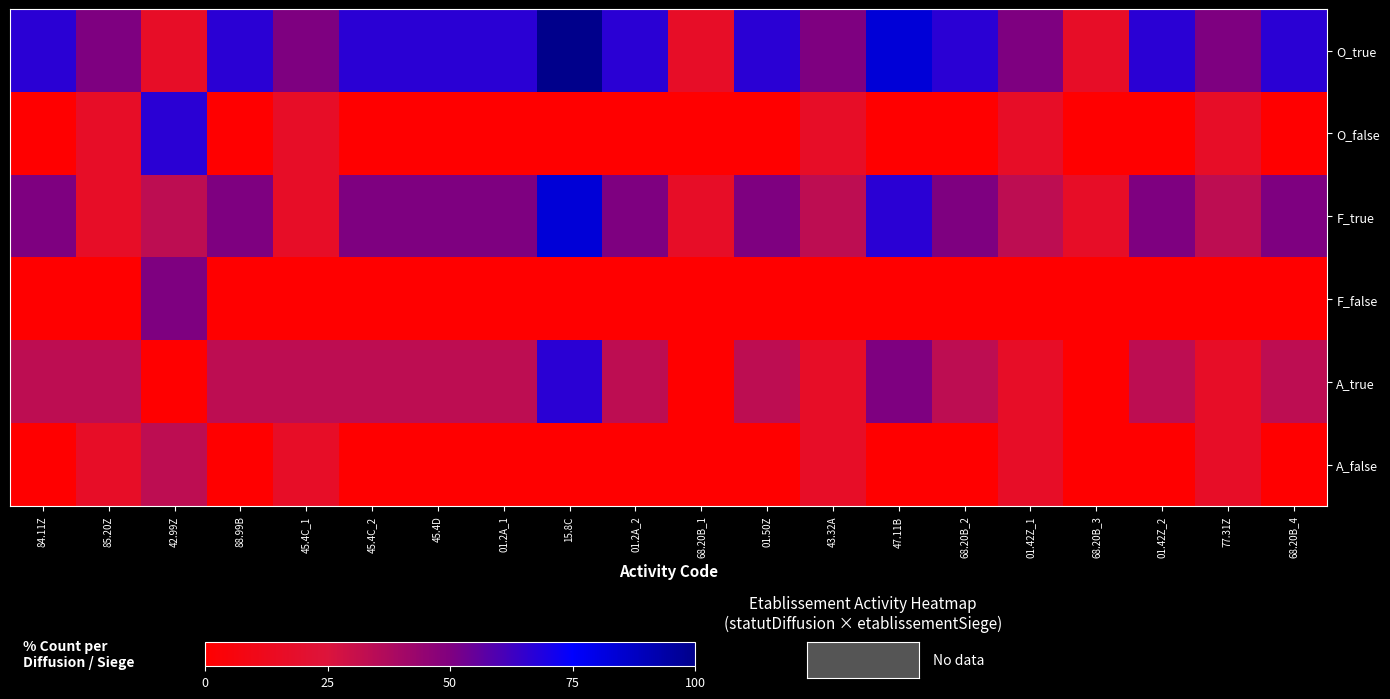

Reading right to left, list all the values displayed in this chart.

O_true: 68.20B_4=66.7	77.31Z=50.0	01.42Z_2=66.7	68.20B_3=16.7	01.42Z_1=50.0	68.20B_2=66.7	47.11B=83.3	43.32A=50.0	01.50Z=66.7	68.20B_1=16.7	01.2A_2=66.7	15.8C=100.0	01.2A_1=66.7	45.4D=66.7	45.4C_2=66.7	45.4C_1=50.0	88.99B=66.7	42.99Z=16.7	85.20Z=50.0	84.11Z=66.7
O_false: 68.20B_4=0.0	77.31Z=16.7	01.42Z_2=0.0	68.20B_3=0.0	01.42Z_1=16.7	68.20B_2=0.0	47.11B=0.0	43.32A=16.7	01.50Z=0.0	68.20B_1=0.0	01.2A_2=0.0	15.8C=0.0	01.2A_1=0.0	45.4D=0.0	45.4C_2=0.0	45.4C_1=16.7	88.99B=0.0	42.99Z=66.7	85.20Z=16.7	84.11Z=0.0
F_true: 68.20B_4=50.0	77.31Z=33.3	01.42Z_2=50.0	68.20B_3=16.7	01.42Z_1=33.3	68.20B_2=50.0	47.11B=66.7	43.32A=33.3	01.50Z=50.0	68.20B_1=16.7	01.2A_2=50.0	15.8C=83.3	01.2A_1=50.0	45.4D=50.0	45.4C_2=50.0	45.4C_1=16.7	88.99B=50.0	42.99Z=33.3	85.20Z=16.7	84.11Z=50.0
F_false: 68.20B_4=0.0	77.31Z=0.0	01.42Z_2=0.0	68.20B_3=0.0	01.42Z_1=0.0	68.20B_2=0.0	47.11B=0.0	43.32A=0.0	01.50Z=0.0	68.20B_1=0.0	01.2A_2=0.0	15.8C=0.0	01.2A_1=0.0	45.4D=0.0	45.4C_2=0.0	45.4C_1=0.0	88.99B=0.0	42.99Z=50.0	85.20Z=0.0	84.11Z=0.0
A_true: 68.20B_4=33.3	77.31Z=16.7	01.42Z_2=33.3	68.20B_3=0.0	01.42Z_1=16.7	68.20B_2=33.3	47.11B=50.0	43.32A=16.7	01.50Z=33.3	68.20B_1=0.0	01.2A_2=33.3	15.8C=66.7	01.2A_1=33.3	45.4D=33.3	45.4C_2=33.3	45.4C_1=33.3	88.99B=33.3	42.99Z=0.0	85.20Z=33.3	84.11Z=33.3
A_false: 68.20B_4=0.0	77.31Z=16.7	01.42Z_2=0.0	68.20B_3=0.0	01.42Z_1=16.7	68.20B_2=0.0	47.11B=0.0	43.32A=16.7	01.50Z=0.0	68.20B_1=0.0	01.2A_2=0.0	15.8C=0.0	01.2A_1=0.0	45.4D=0.0	45.4C_2=0.0	45.4C_1=16.7	88.99B=0.0	42.99Z=33.3	85.20Z=16.7	84.11Z=0.0